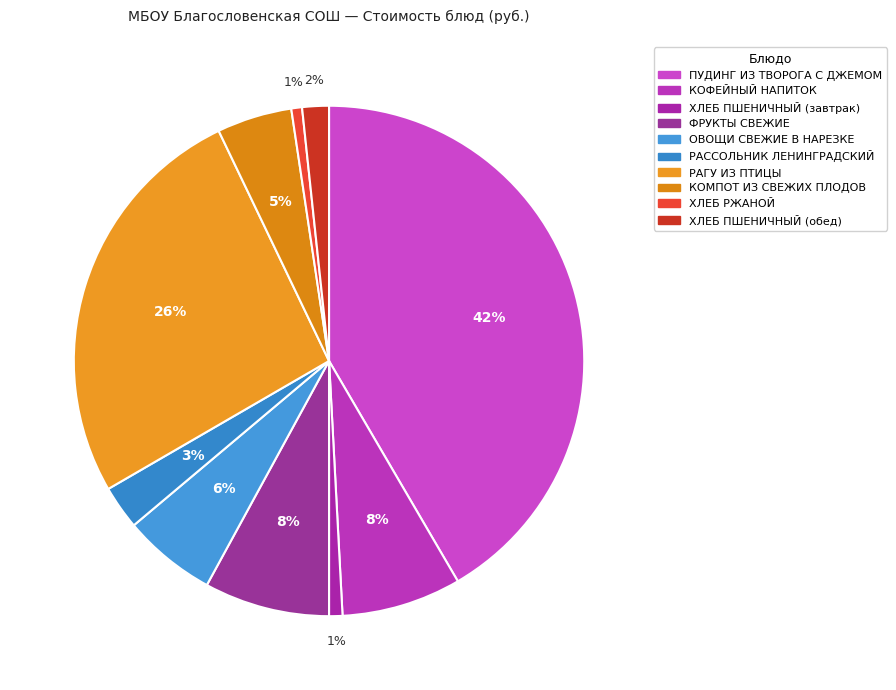

To the nearest percent, what is the difference between the largest and smallest slice percentages?

41%